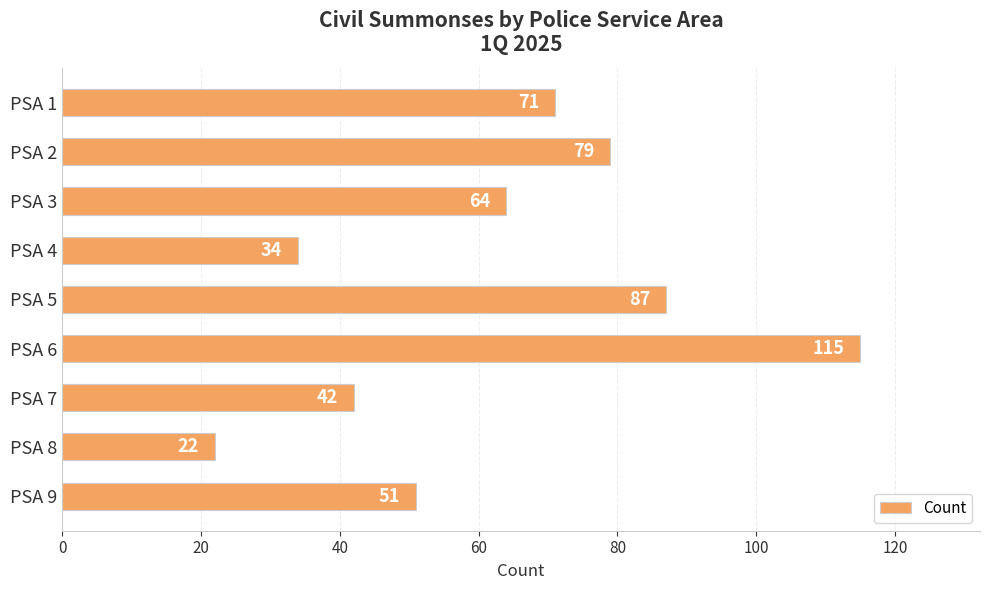

What is the sum of the values at PSA 5 and PSA 7?

129